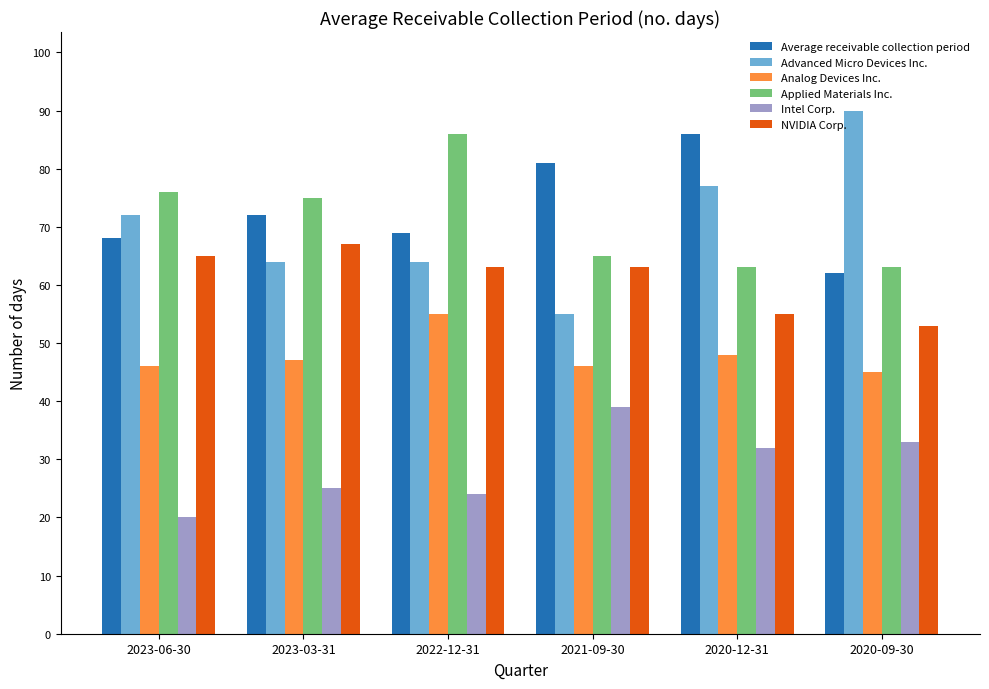

How many series are shown in this chart?

6